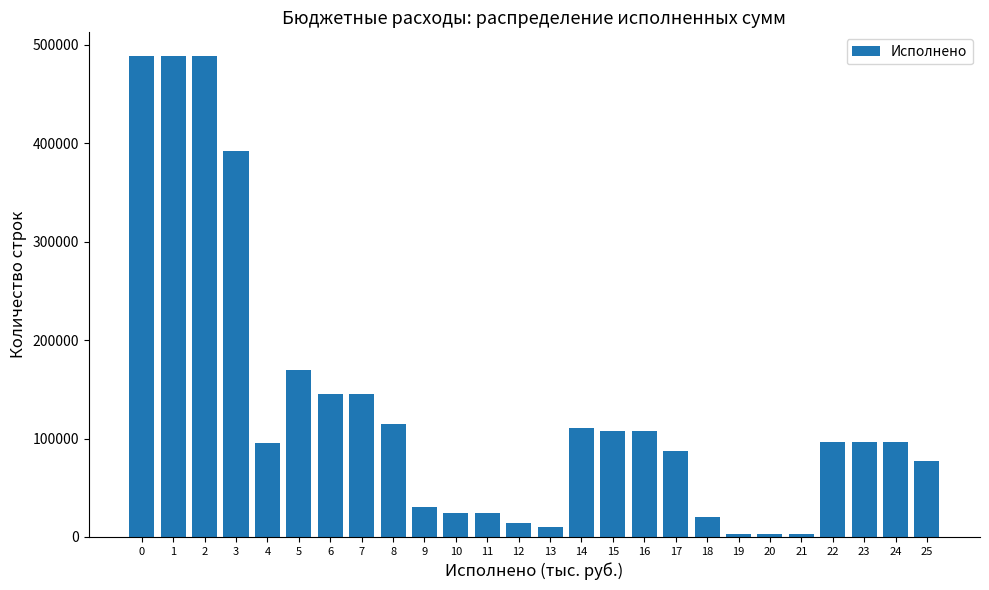

What is the sum of all values?

3439038.1